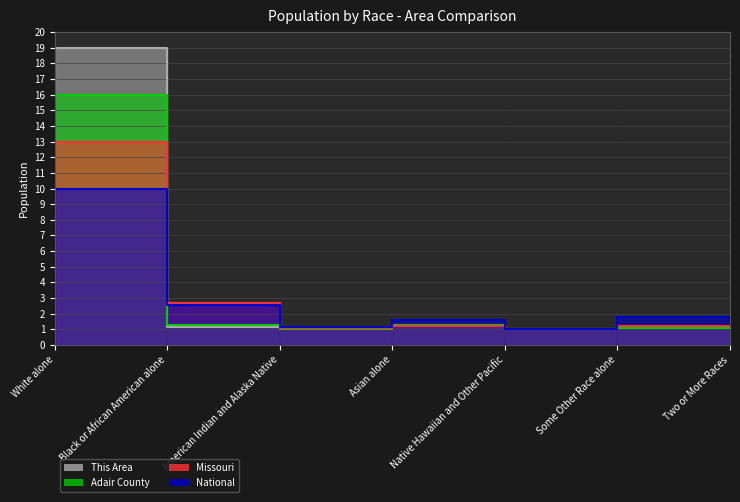

Which has a higher value, American Indian and Alaska Native or Two or More Races?

Two or More Races